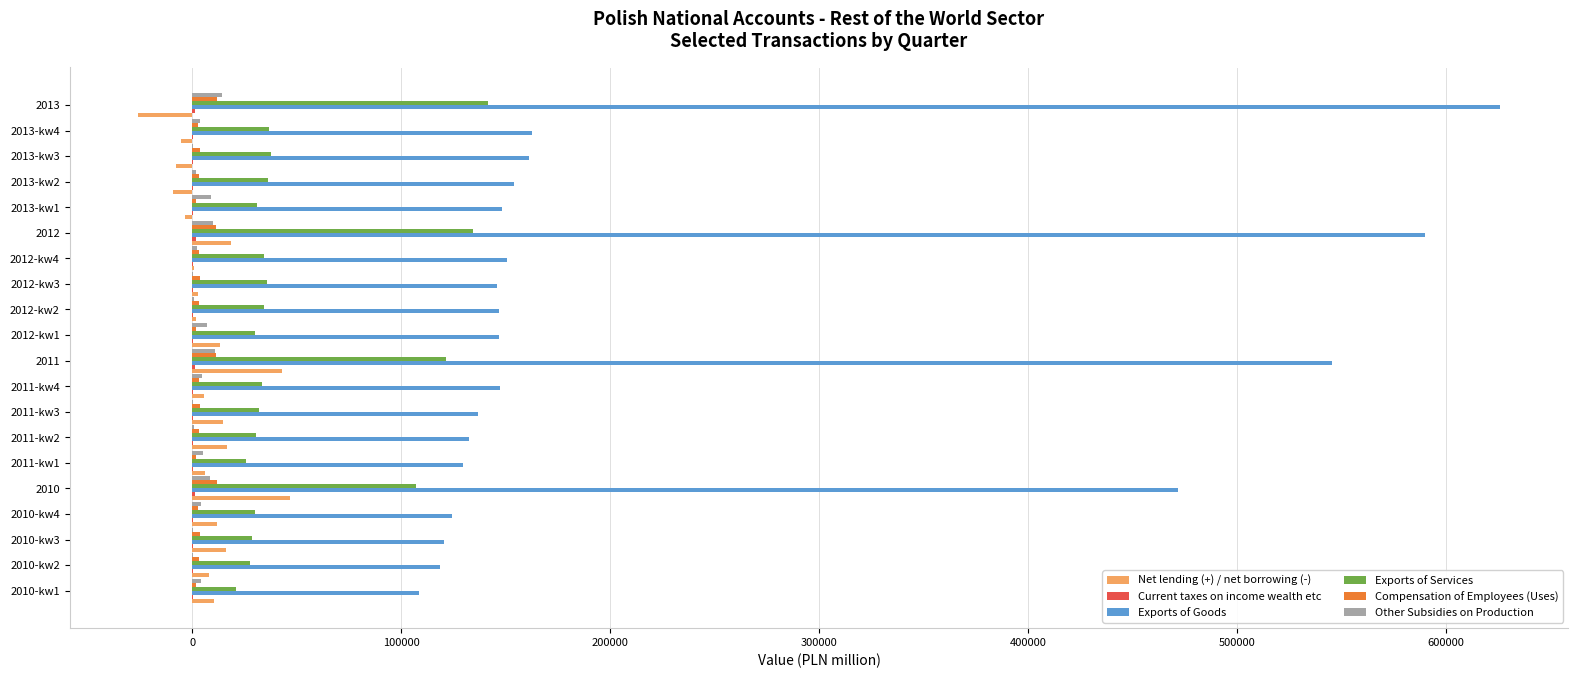

What is the sum of all Exports of Goods values?

4466319.4